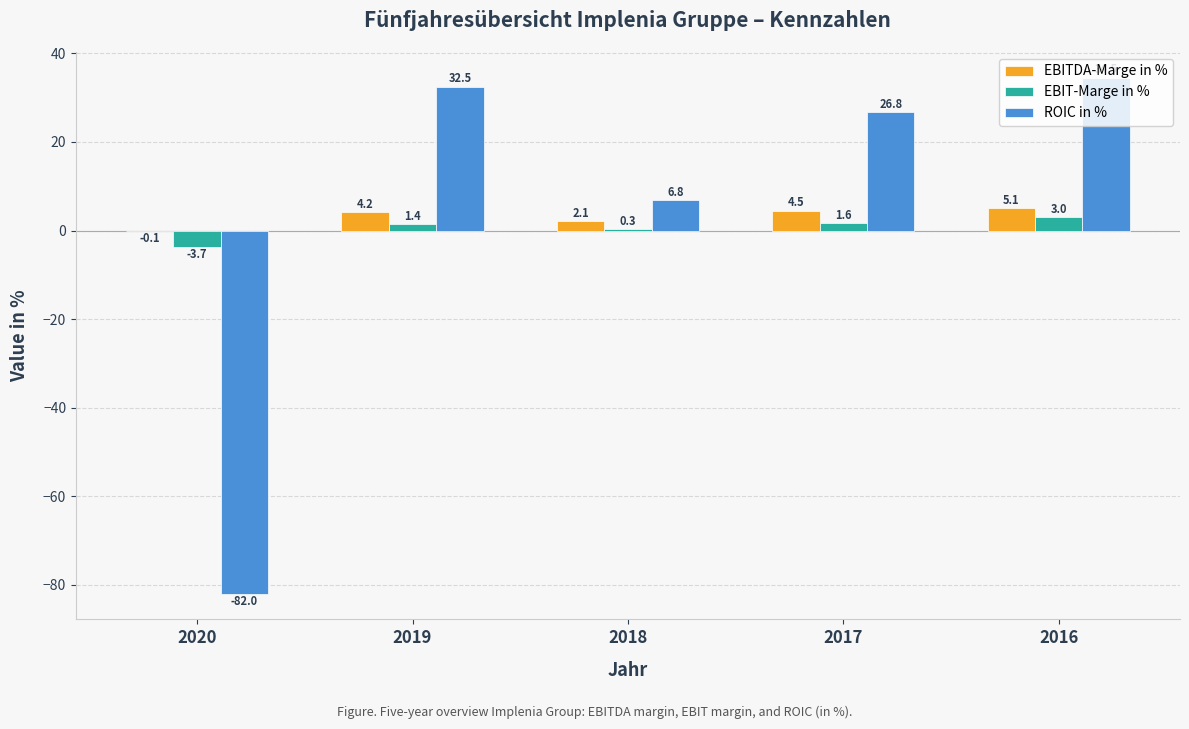

Reading right to left, what are all the values shown in this chart?

EBITDA-Marge in %: 5.1	4.5	2.1	4.2	-0.1
EBIT-Marge in %: 3.0	1.6	0.3	1.4	-3.7
ROIC in %: 34.5	26.8	6.8	32.5	-82.0